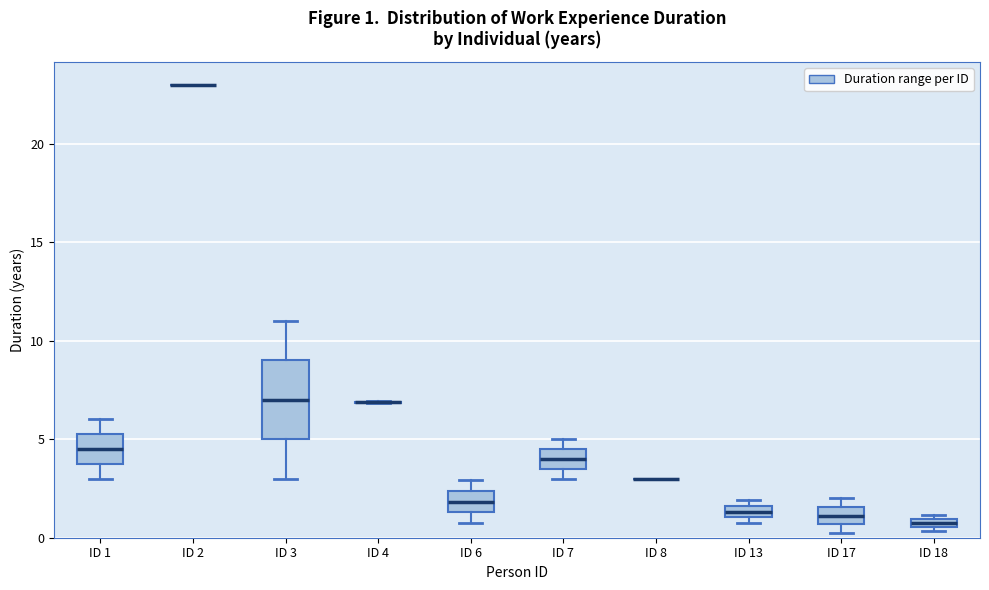

Which box is the tallest, from its lower edge to its upper edge?

ID 3